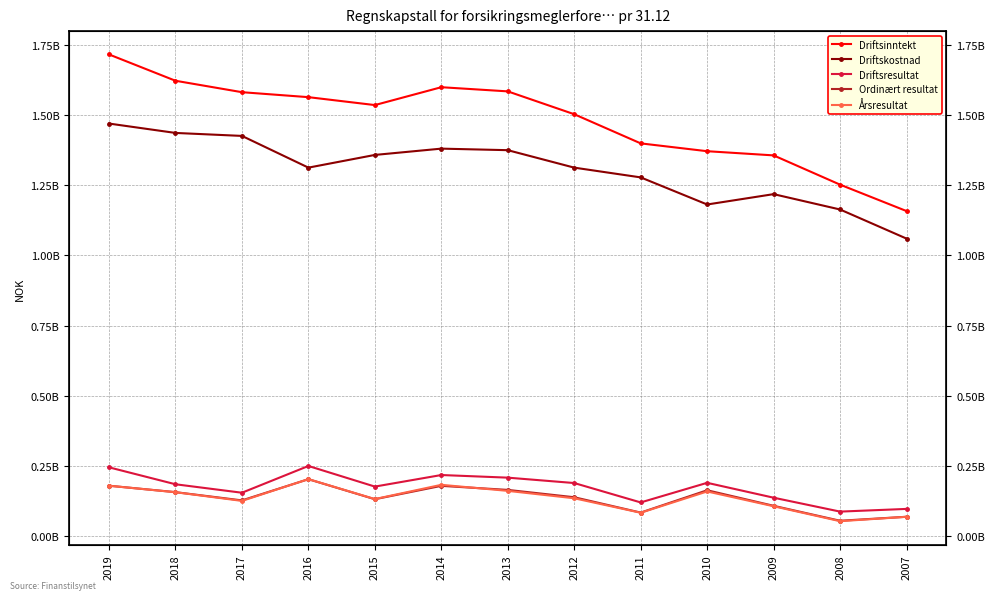

Which series has the largest total across all categories?

Driftsinntekt